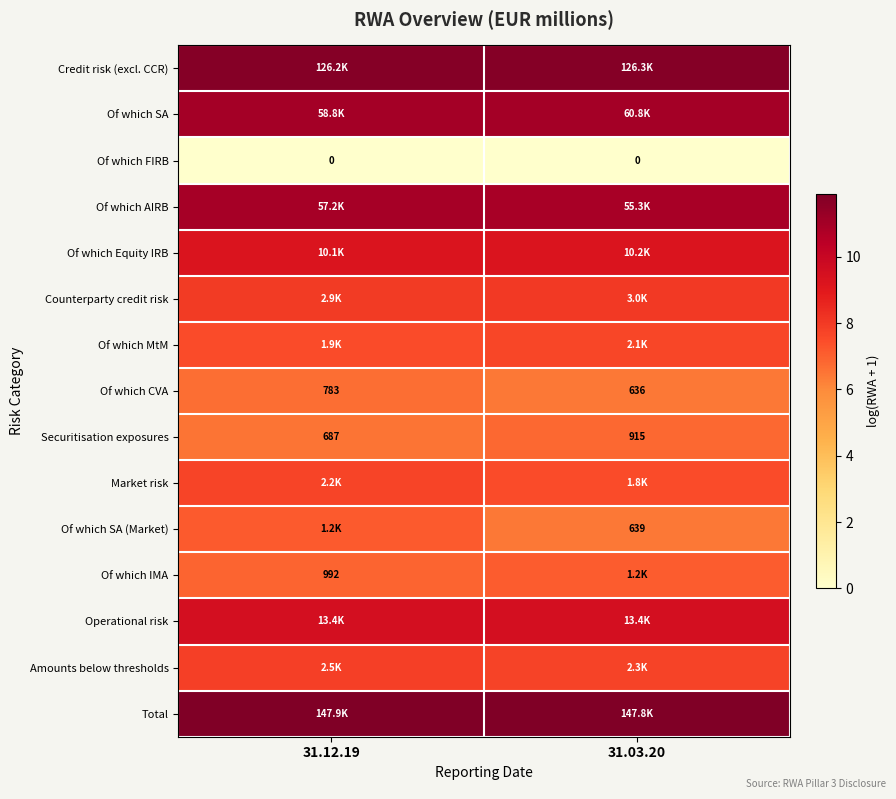

The Of which CVA series shows 6.7 at 31.12.19. True or false?

True